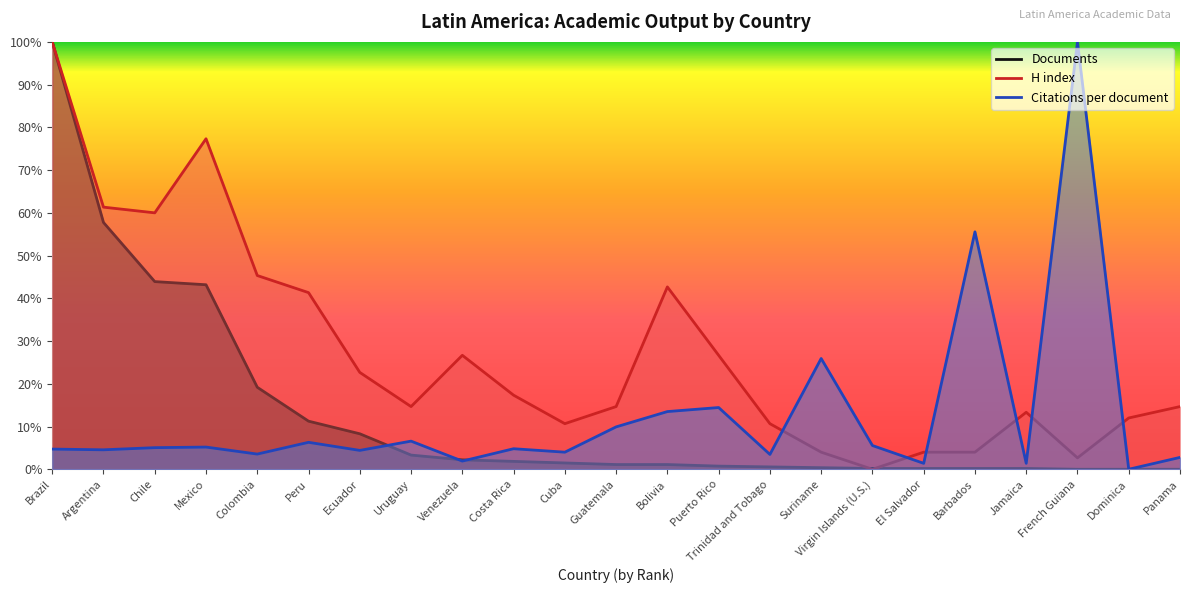

How many data points does each series have?

23